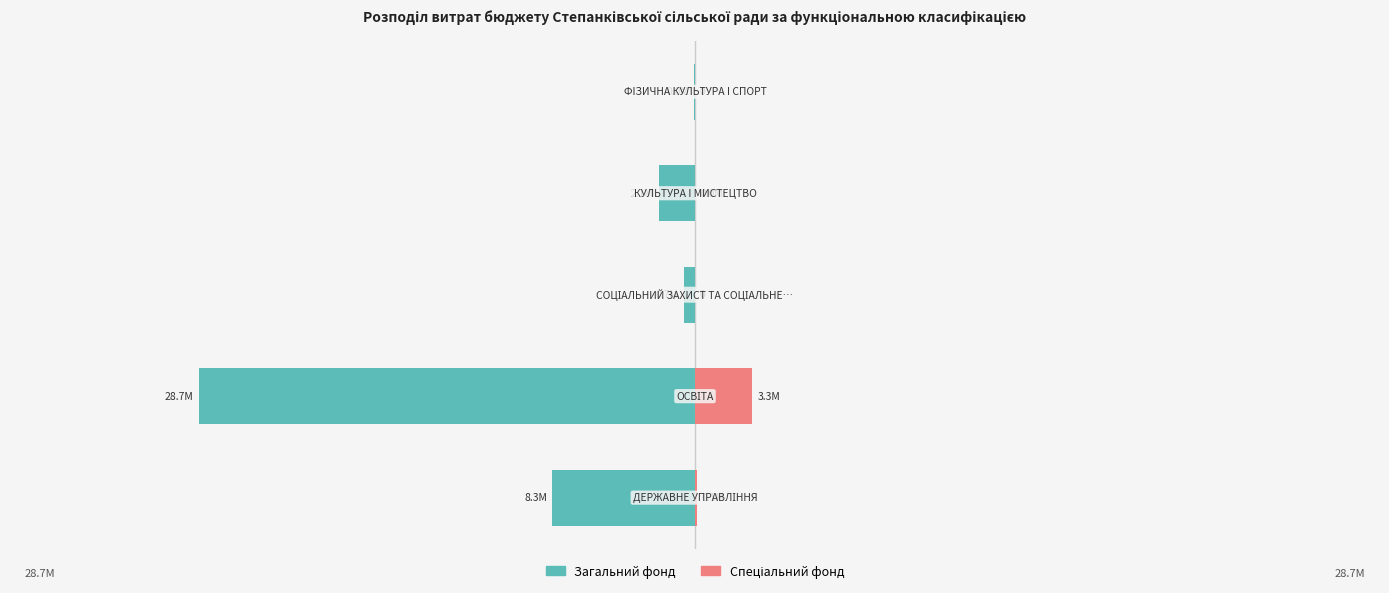

Are the bars grouped side by side (vs. stacked)?

Yes